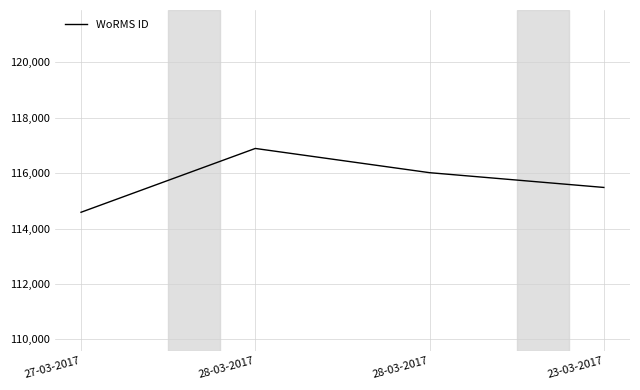

Rank the categories by value from lowest to highest.

27-03-2017, 23-03-2017, 28-03-2017, 28-03-2017